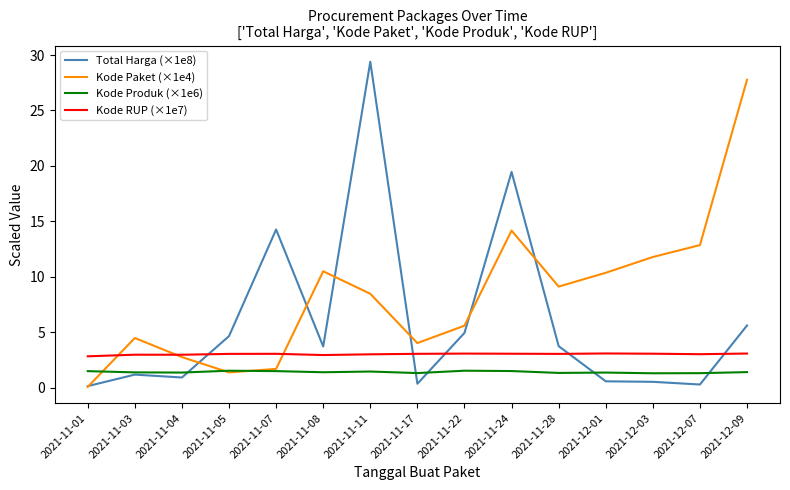

List the series in order of their peak value, lowest first.

Kode Produk (×1e6), Kode RUP (×1e7), Kode Paket (×1e4), Total Harga (×1e8)